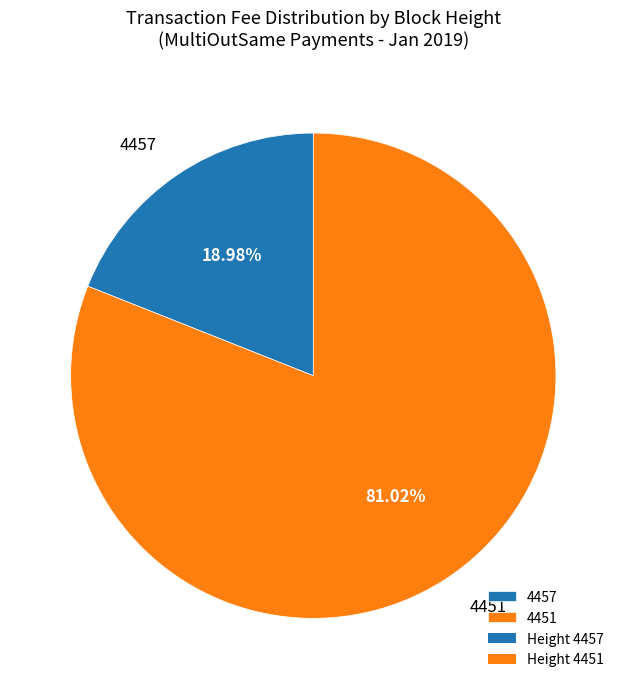

Is there any slice that represents more than half of the pie?

Yes